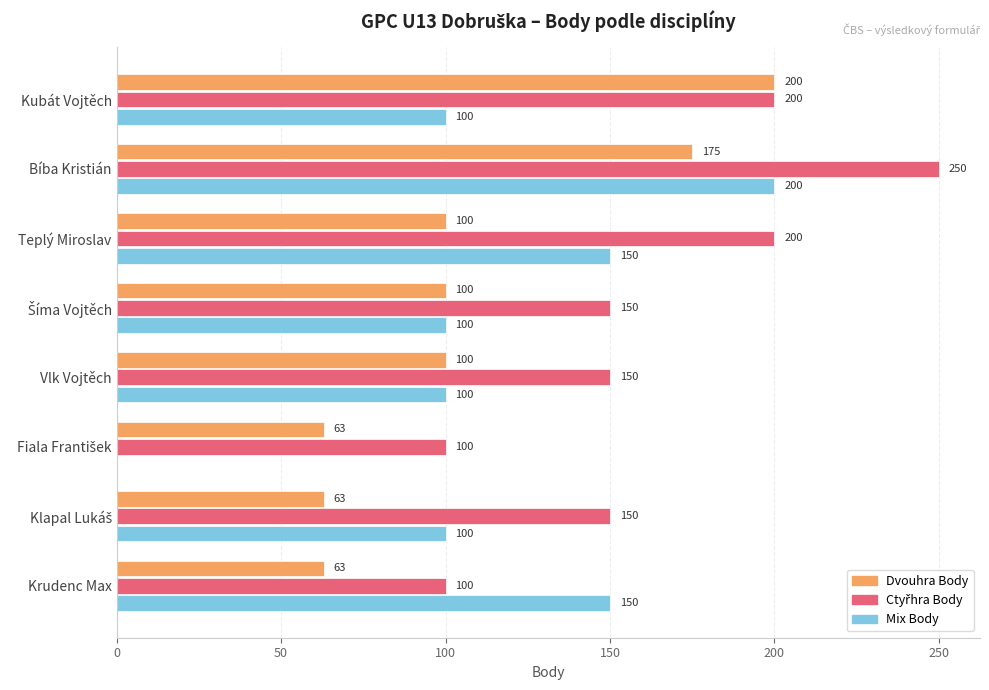

True or false: Mix Body has a value of 100 at Vlk Vojtěch.

True